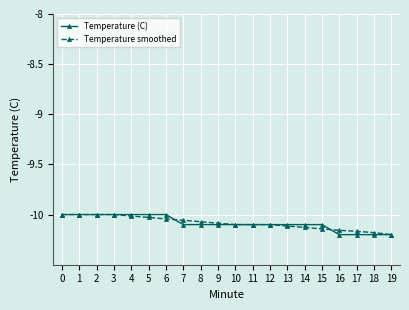

The Temperature (C) series shows -10.1 at 7. True or false?

True